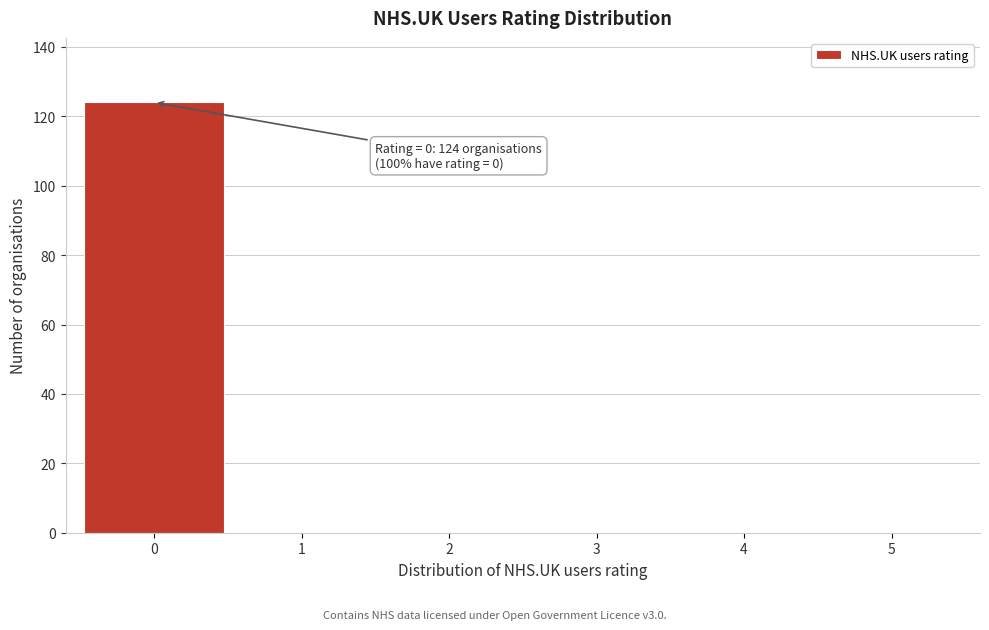

Which range on the x-axis has the tallest bar?

-0.5 to 0.5